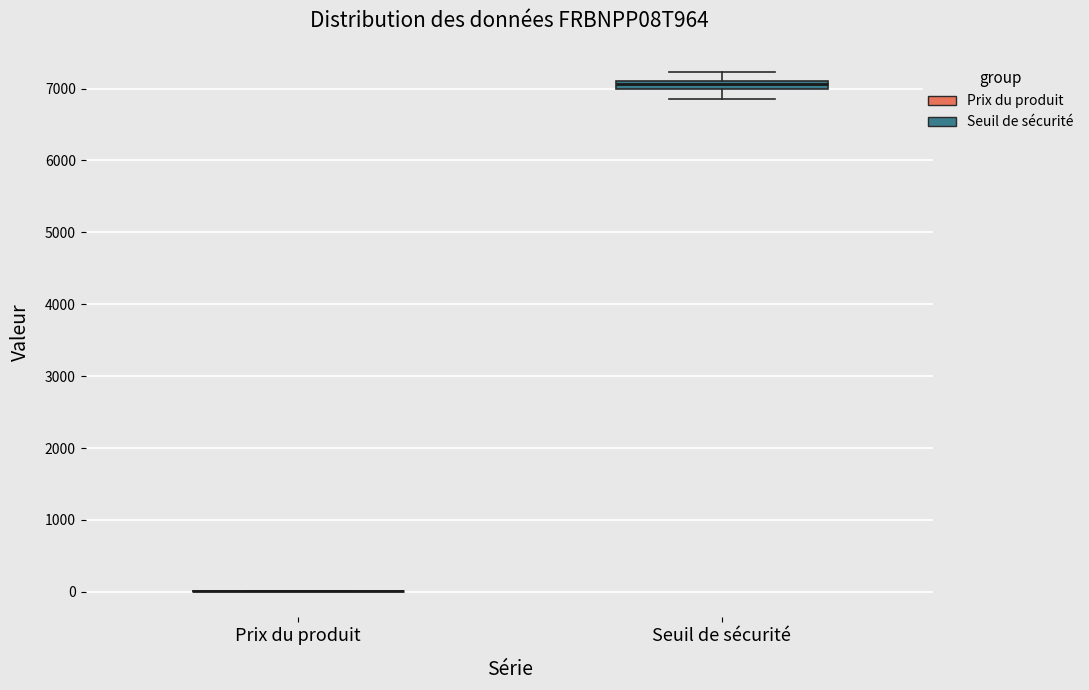

Which box is the tallest, from its lower edge to its upper edge?

Seuil de sécurité